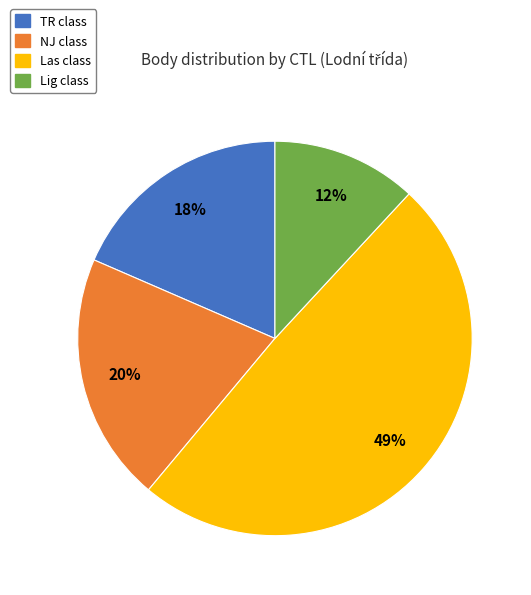

How many segments does this pie chart have?

4